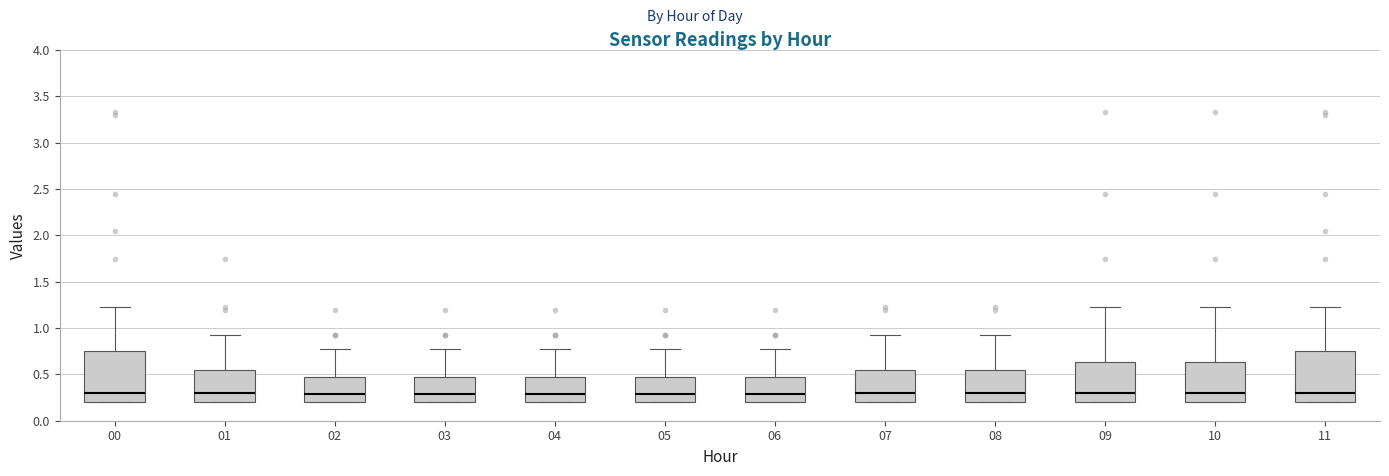

Reading left to right, read every box against the y-axis: the position of its median line, the range the box covers, and the ends of its whiskers. The values are not printed on the chart, so give them approximately, as read against the axis.

00: median 0.30, box 0.20 to 0.75, whiskers 0.20 to 1.25
01: median 0.30, box 0.20 to 0.55, whiskers 0.20 to 0.95
02: median 0.30, box 0.20 to 0.50, whiskers 0.20 to 0.75
03: median 0.30, box 0.20 to 0.50, whiskers 0.20 to 0.75
04: median 0.30, box 0.20 to 0.50, whiskers 0.20 to 0.75
05: median 0.30, box 0.20 to 0.50, whiskers 0.20 to 0.75
06: median 0.30, box 0.20 to 0.50, whiskers 0.20 to 0.75
07: median 0.30, box 0.20 to 0.55, whiskers 0.20 to 0.95
08: median 0.30, box 0.20 to 0.55, whiskers 0.20 to 0.95
09: median 0.30, box 0.20 to 0.65, whiskers 0.20 to 1.25
10: median 0.30, box 0.20 to 0.65, whiskers 0.20 to 1.25
11: median 0.30, box 0.20 to 0.75, whiskers 0.20 to 1.25